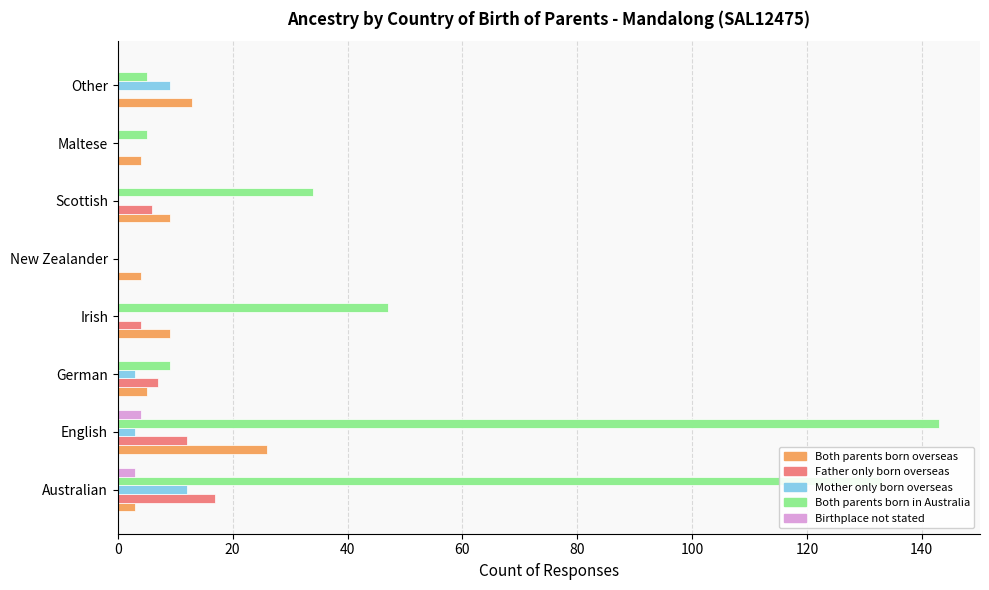

What is the sum of all Both parents born in Australia values?

376